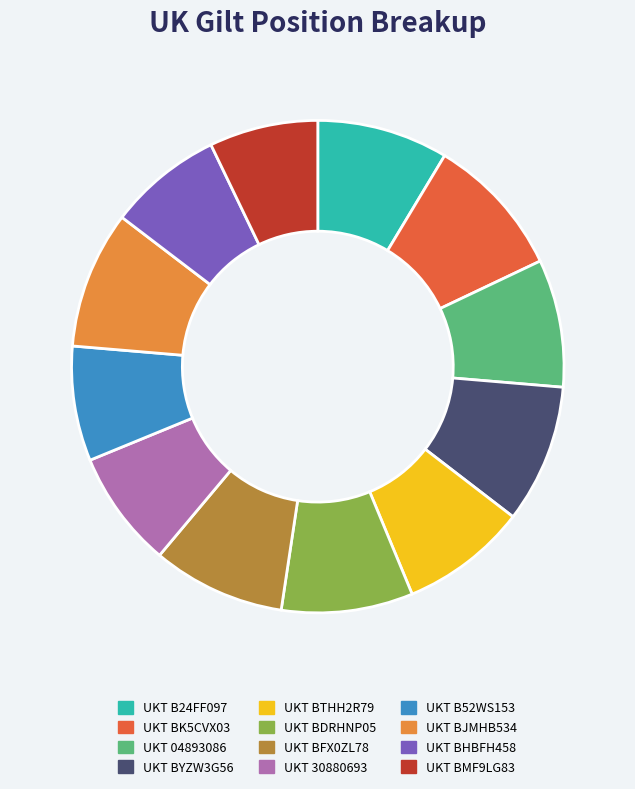

Is there any slice that represents more than half of the pie?

No